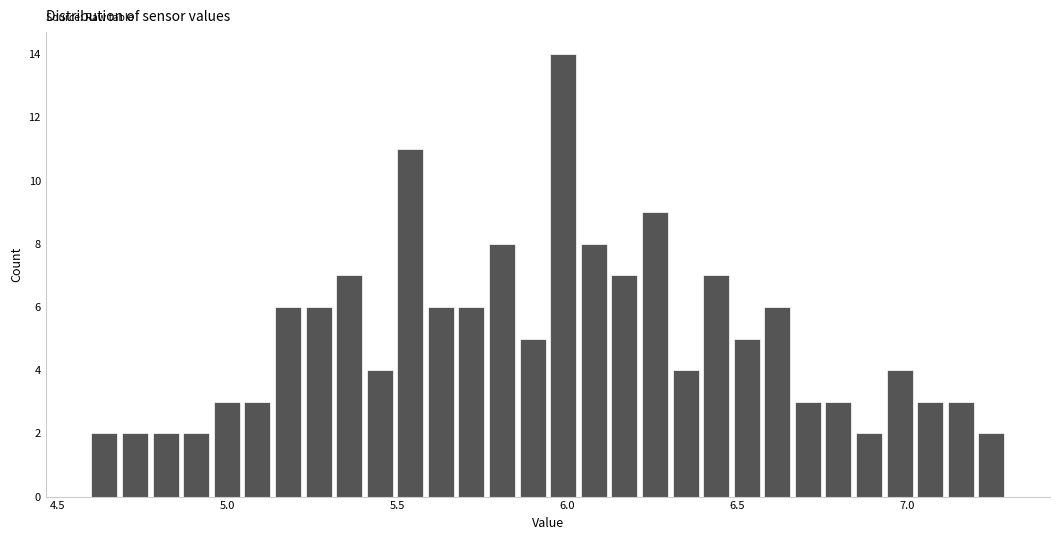

Around what value on the x-axis is the tallest bar? Give the approximate position of its centre, as read against the axis.

6.00